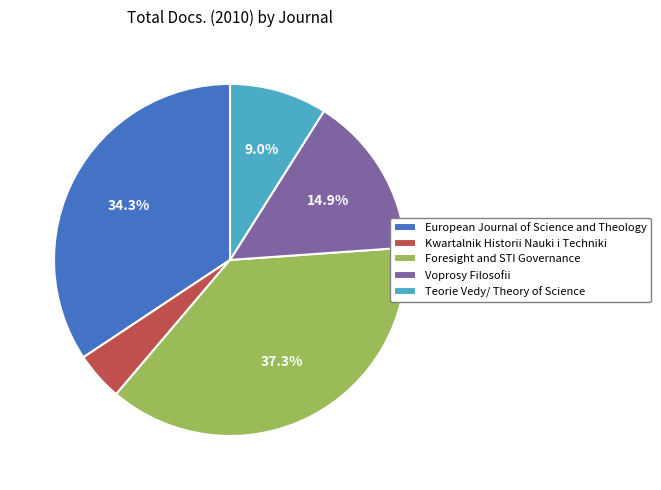

Count the number of slices in the pie.

5